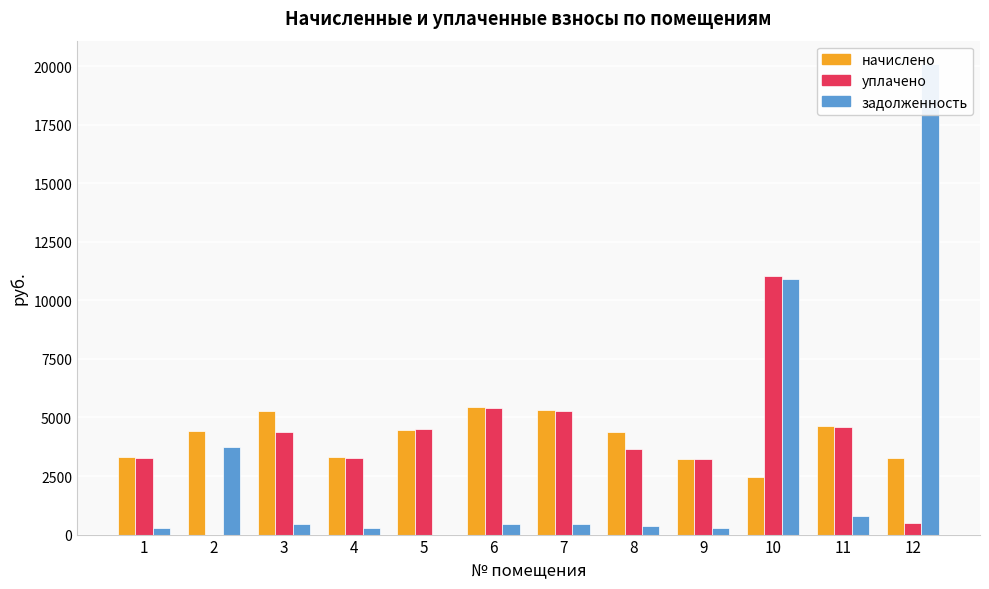

Reading right to left, what are all the values shown in this chart?

начислено: 3267.2	4635.7	2461.4	3243.6	4398.8	5310.2	5453.8	4485.0	3308.2	5276.5	4413.2	3313.9
уплачено: 500.0	4577.7	11062.5	3212.9	3665.7	5259.9	5402.1	4493.0	3276.8	4397.1	0.0	3282.5
задолженность: 20086.3	776.1	10915.5	270.3	366.6	442.5	454.5	0.0	275.7	439.7	3729.4	275.6